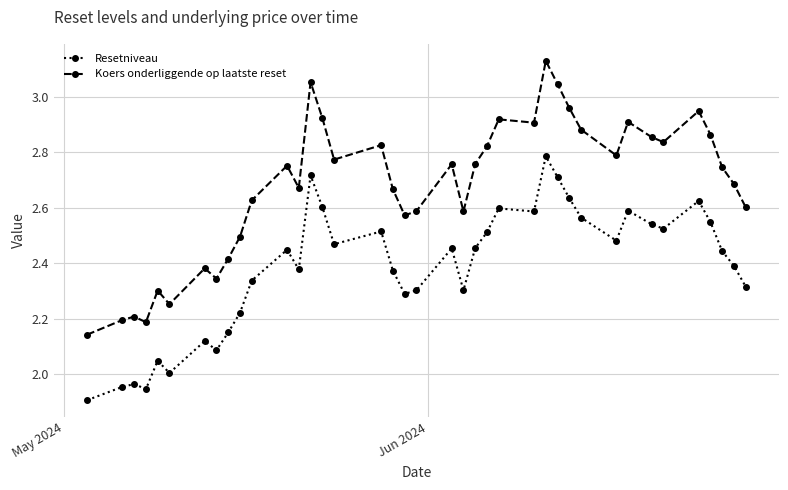

True or false: Koers onderliggende op laatste reset and Resetniveau intersect in this chart.

False